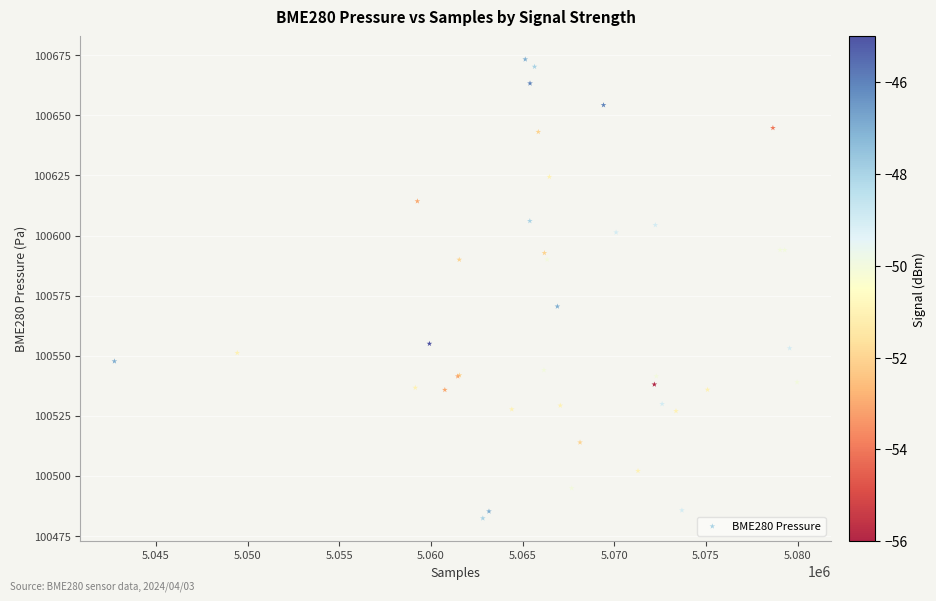

What Y value in the scatter plot is closest to 100577?

100570.5